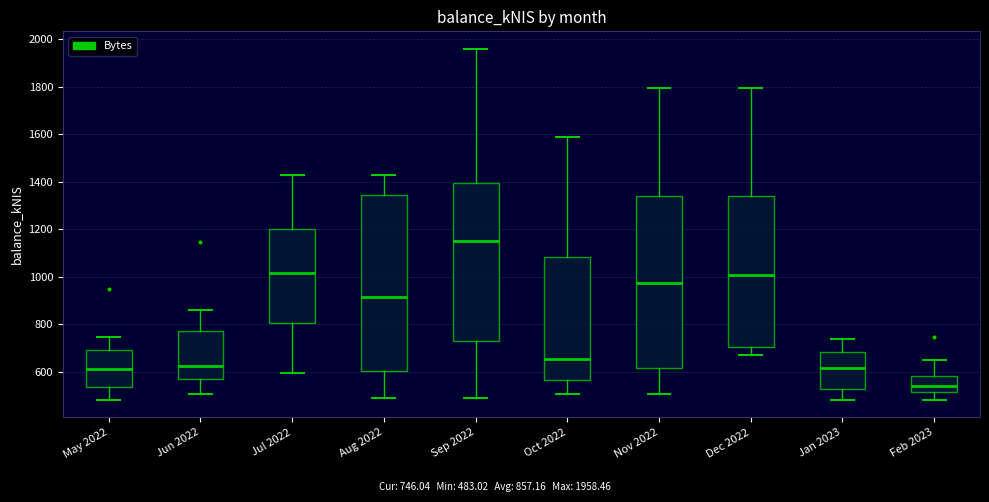

Reading left to right, transcribe this box plot: for each box, give where its median line is, the range the box spans, and where its two whiskers end, as read against the y-axis. The values are not printed on the chart, so give them approximately, as read against the axis.

May 2022: median 620, box 540 to 700, whiskers 480 to 740
Jun 2022: median 620, box 580 to 780, whiskers 500 to 860
Jul 2022: median 1020, box 800 to 1200, whiskers 600 to 1420
Aug 2022: median 920, box 600 to 1340, whiskers 480 to 1420
Sep 2022: median 1160, box 740 to 1400, whiskers 480 to 1960
Oct 2022: median 660, box 560 to 1080, whiskers 500 to 1580
Nov 2022: median 980, box 620 to 1340, whiskers 500 to 1800
Dec 2022: median 1000, box 700 to 1340, whiskers 680 to 1800
Jan 2023: median 620, box 520 to 680, whiskers 480 to 740
Feb 2023: median 540, box 520 to 580, whiskers 480 to 640